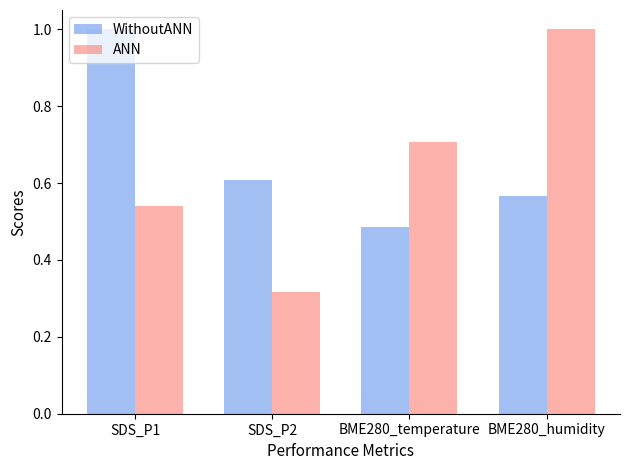

At which label is ANN closest to 0?

SDS_P2